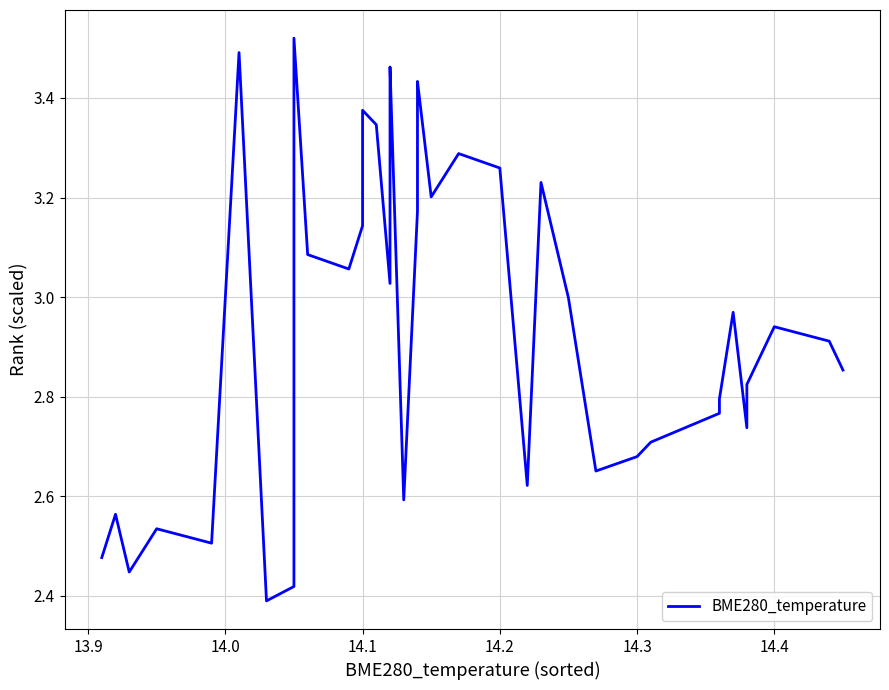

Reading left to right, what are all the values shown in this chart?

2.5	2.6	2.4	2.5	2.5	3.5	2.4	2.4	3.5	3.1	3.1	3.1	3.4	3.3	3.0	3.1	3.3	3.5	2.6	3.2	3.4	3.4	3.2	3.3	3.3	2.6	3.2	3.0	2.7	2.7	2.7	2.8	2.8	3.0	2.7	2.8	2.9	2.9	2.9	2.9